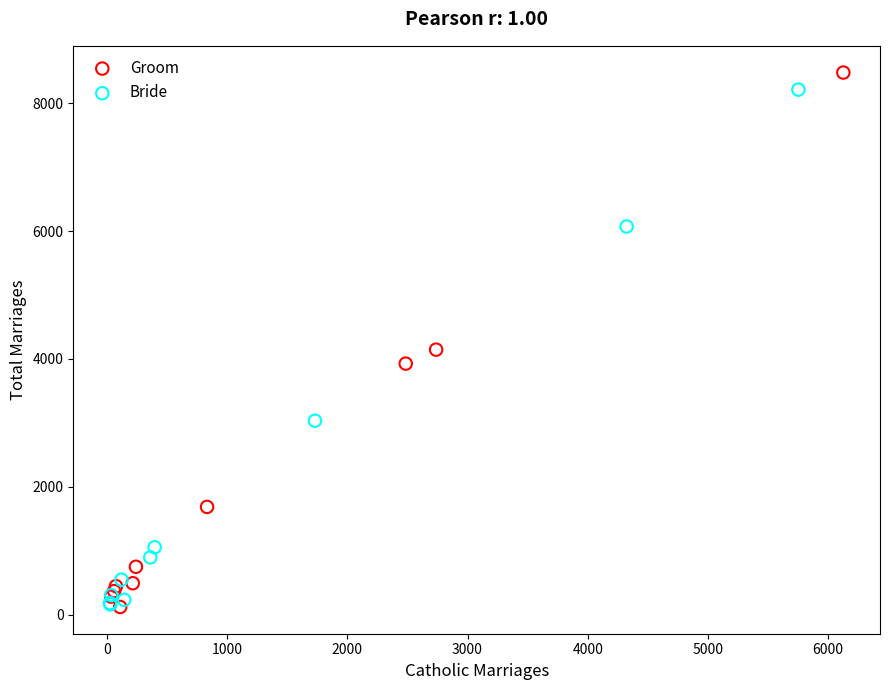

Which series has the widest spread of Y values?

Groom